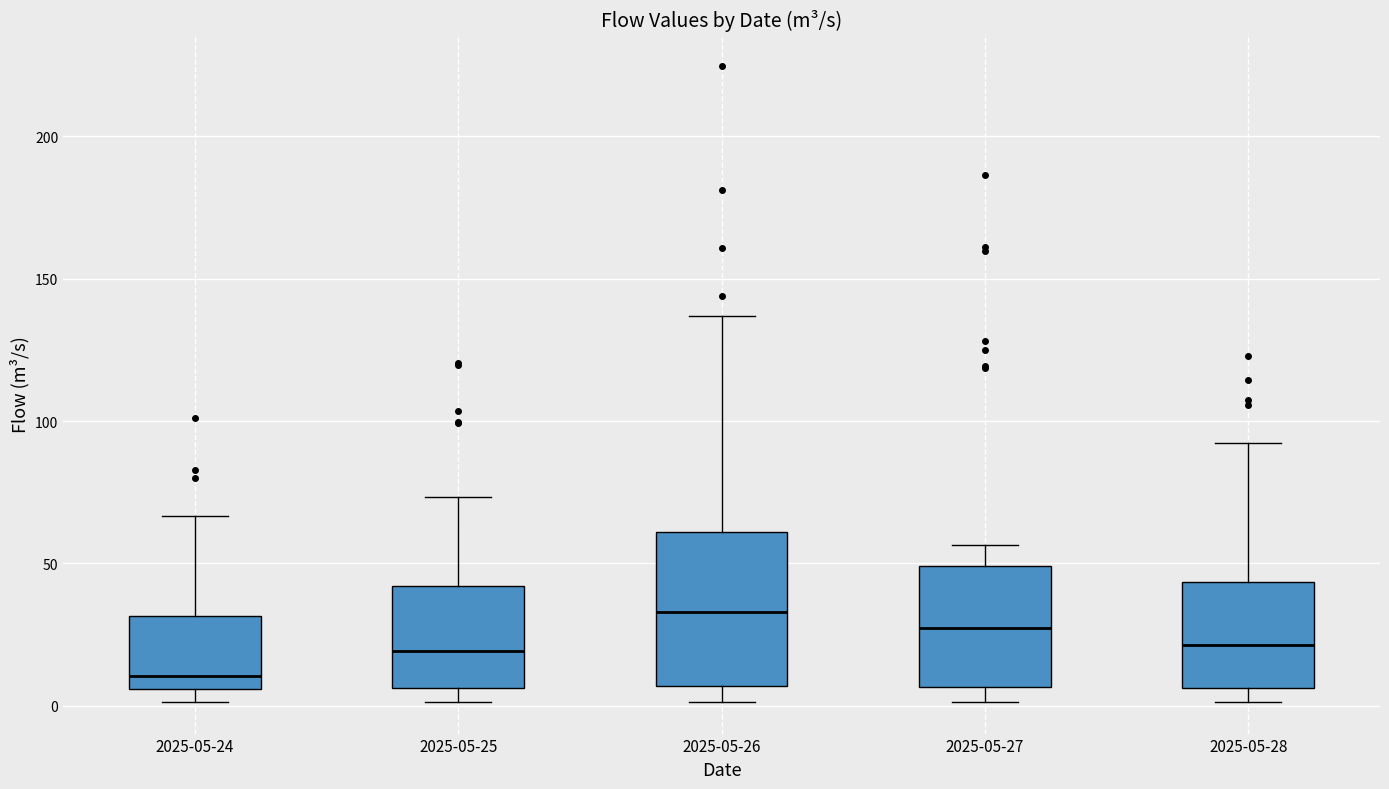

Comparing the boxes themselves (not the whiskers), which one is the tallest?

2025-05-26